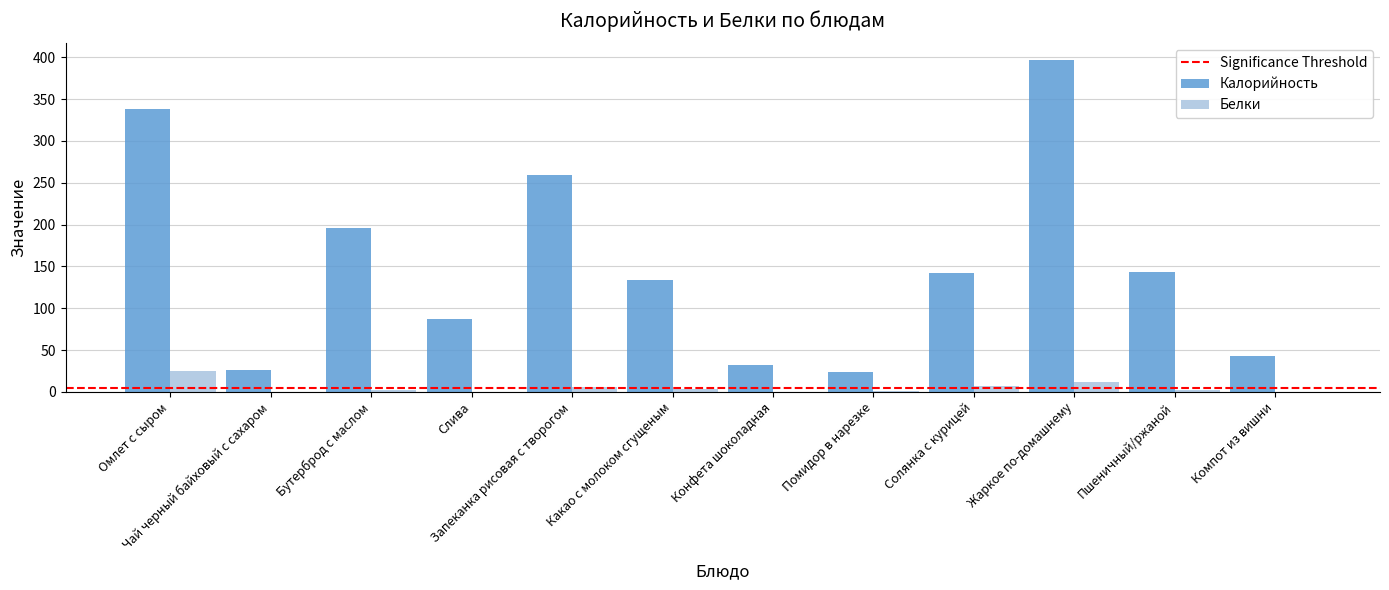

Where is Калорийность nearest to the value 210?

Бутерброд с маслом